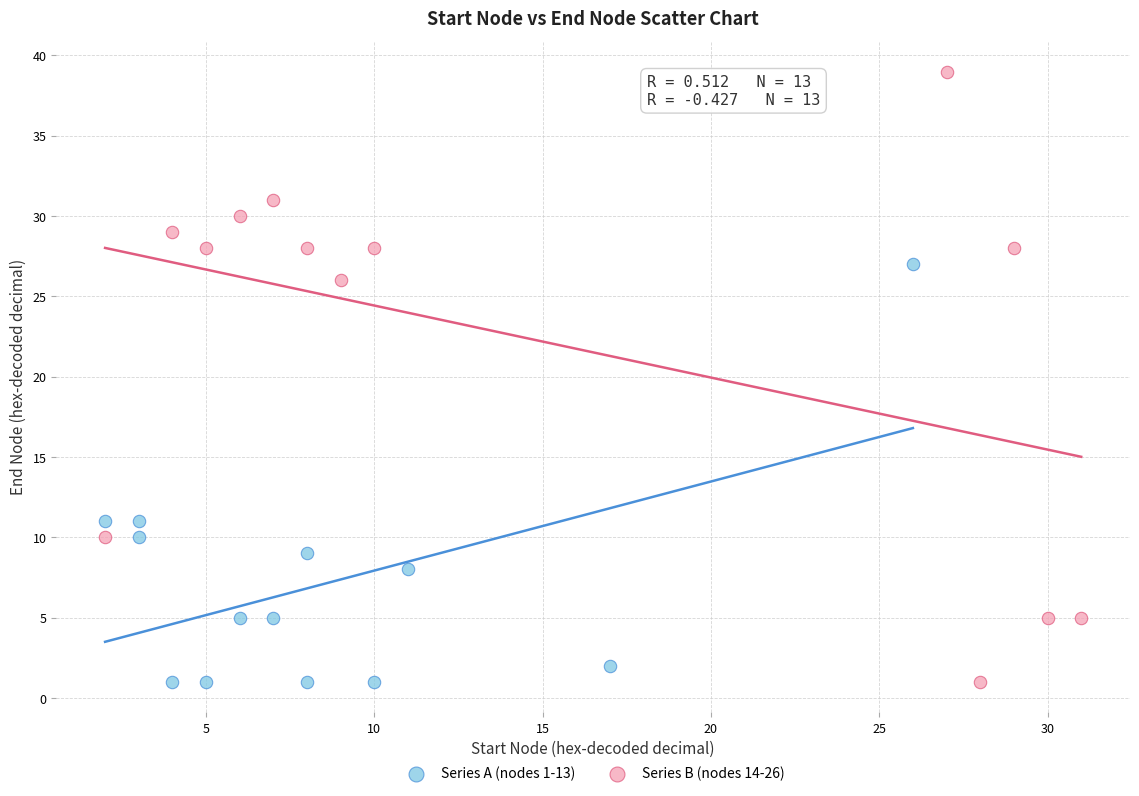

Which series has the widest spread of Y values?

Series B (nodes 14-26)